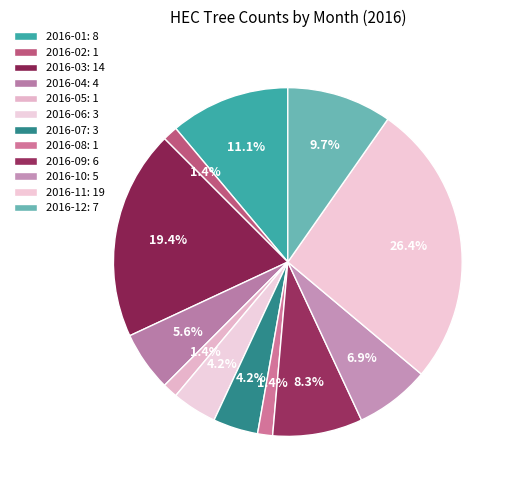

How many slices are in this pie chart?

12